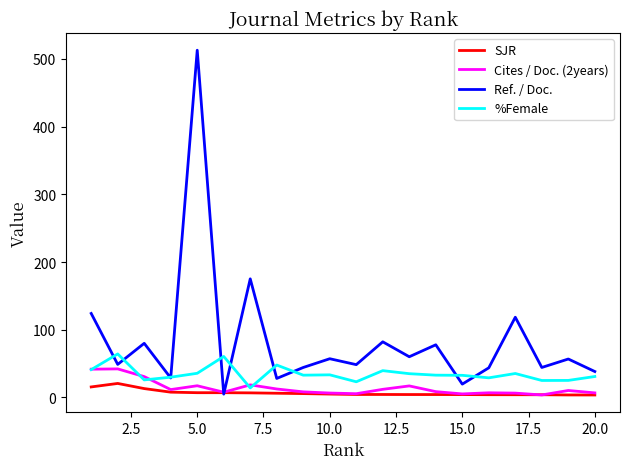

What is the maximum value shown in the chart?

513.0